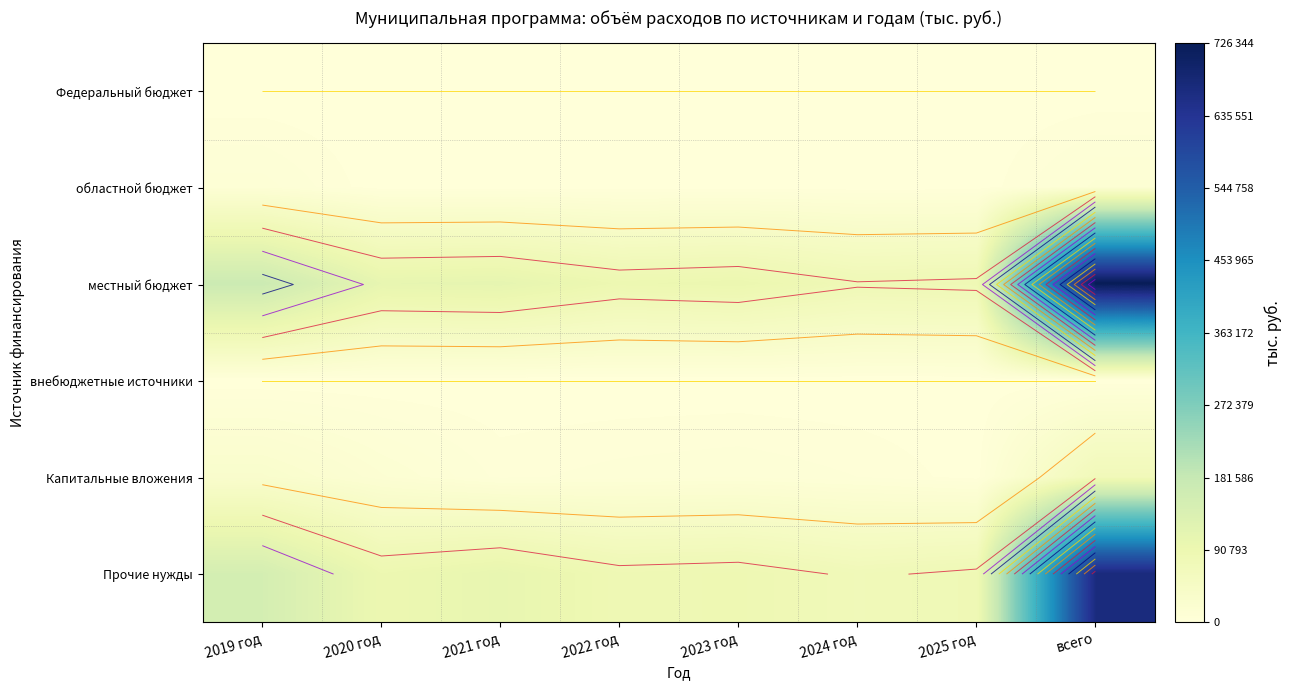

Which category has the highest value across all series?

всего